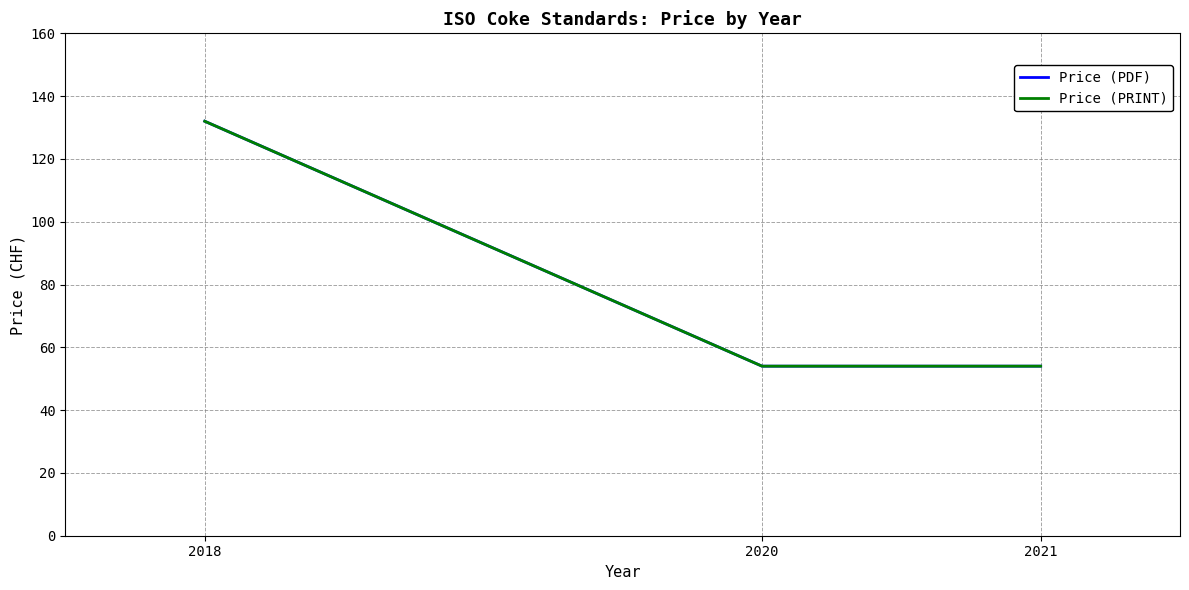

Does the chart display data point markers on the line(s)?

No